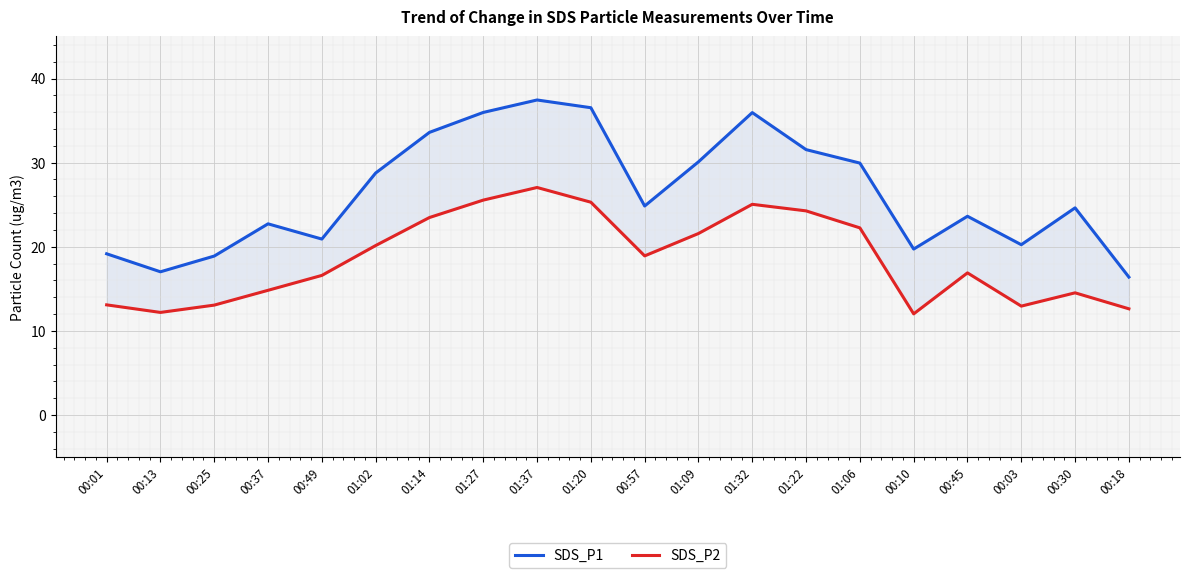

Does the chart display data point markers on the line(s)?

No